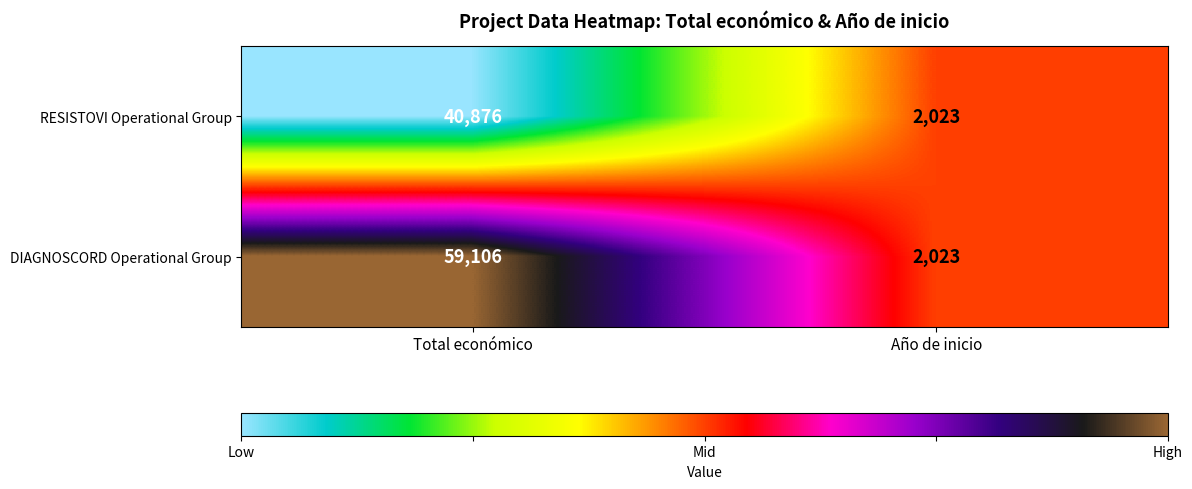

What is the sum of all RESISTOVI Operational Group values?

42899